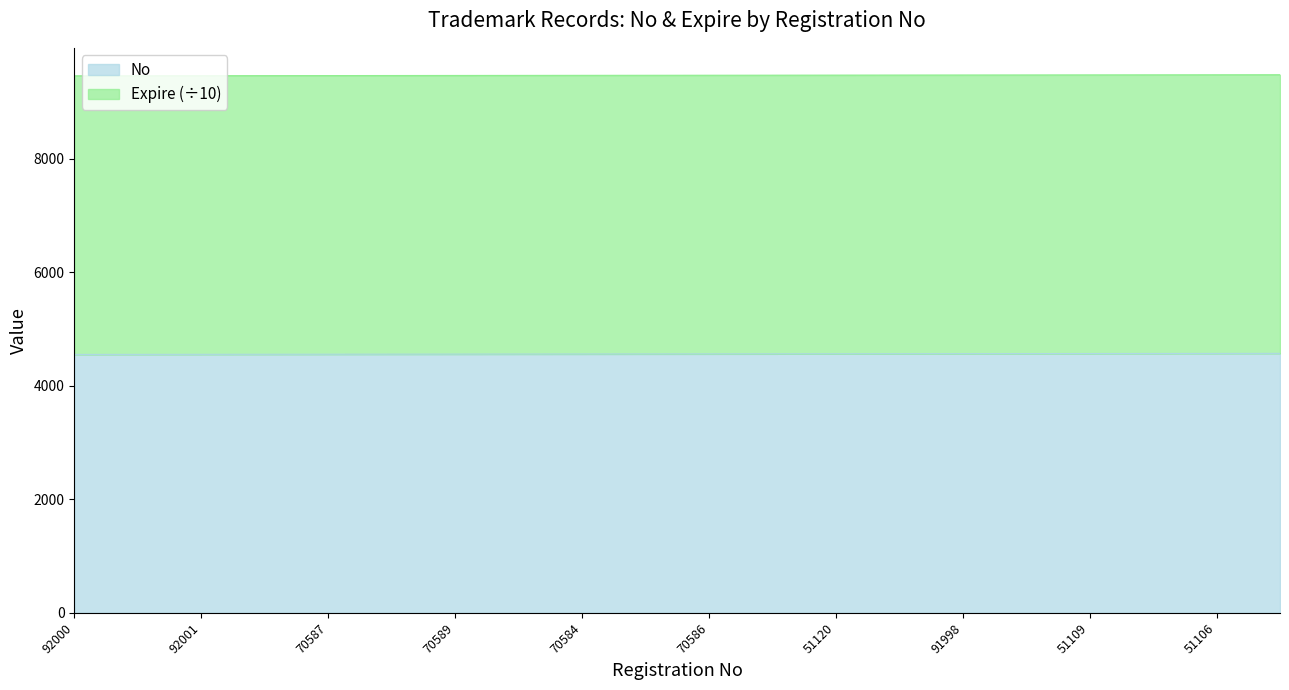

The value at 70587 is 7610. True or false?

False